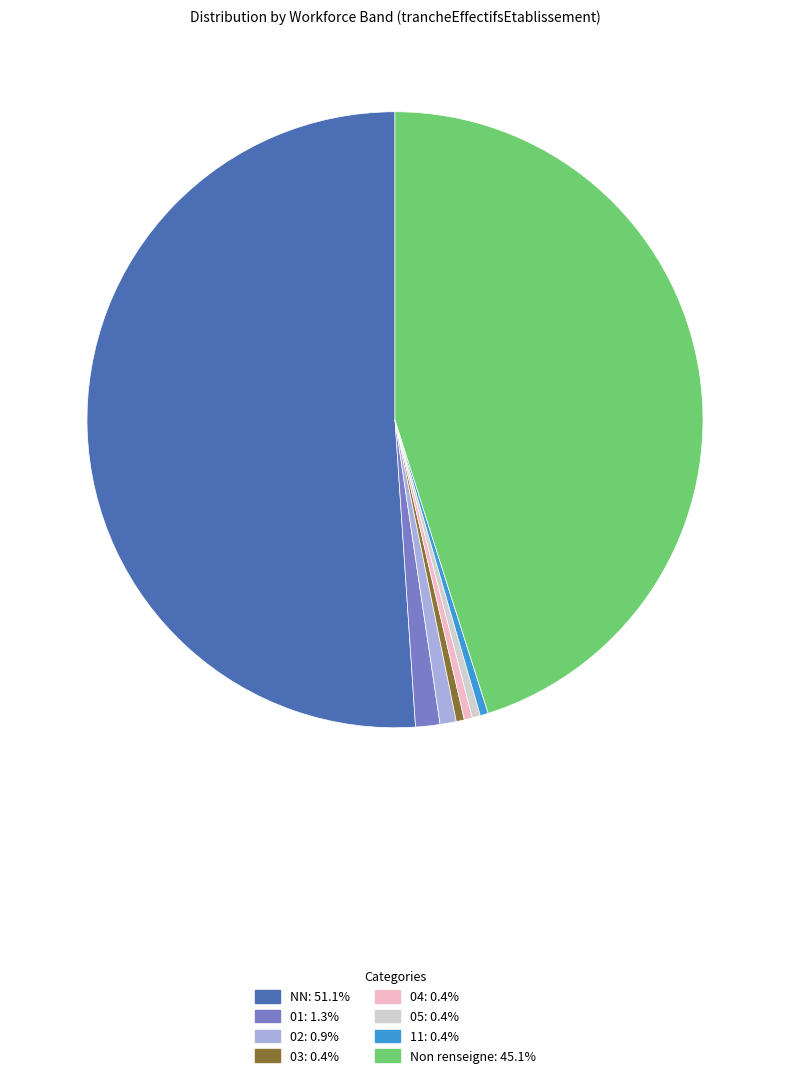

Is there any slice that represents more than half of the pie?

Yes